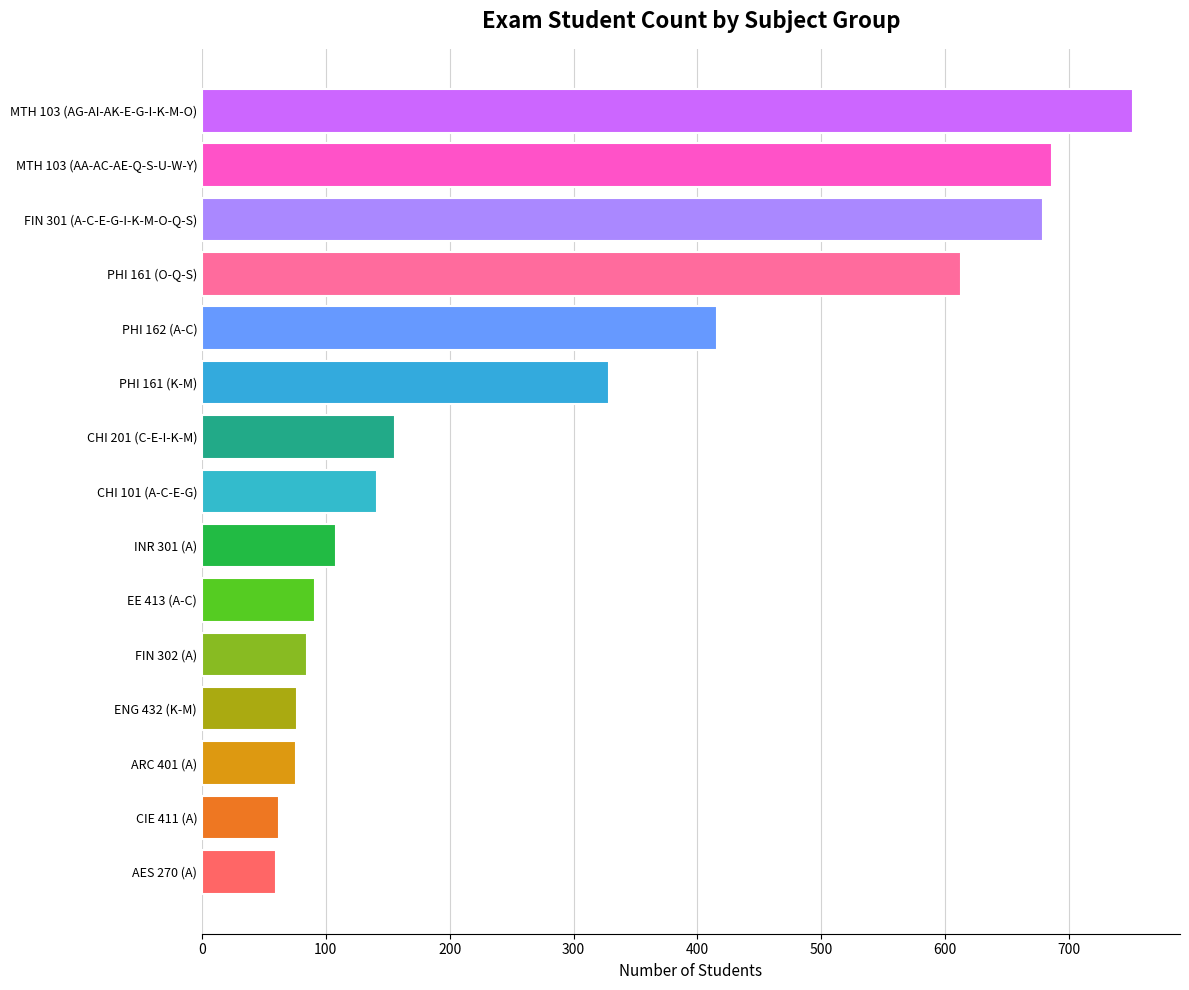

The value at CIE 411 (A) is 18. True or false?

False